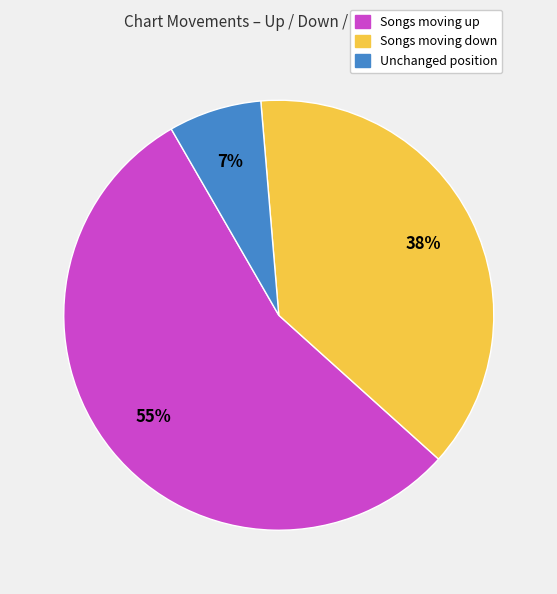

To the nearest percent, what is the average slice percentage?

33%